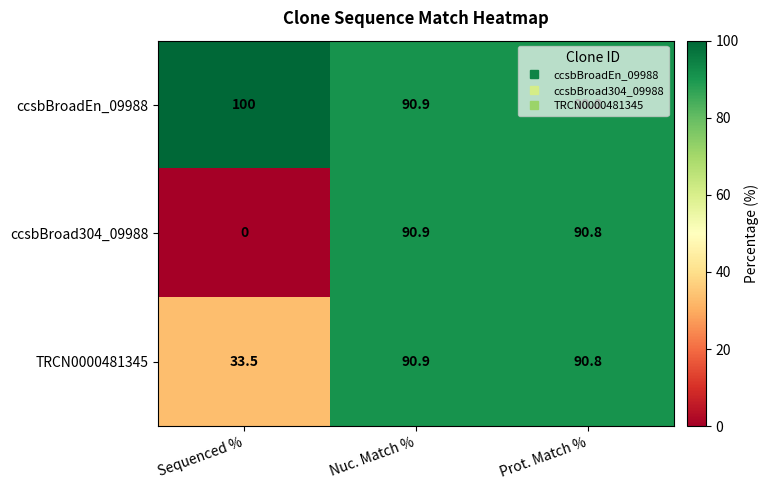

What is the sum of all ccsbBroad304_09988 values?

181.7